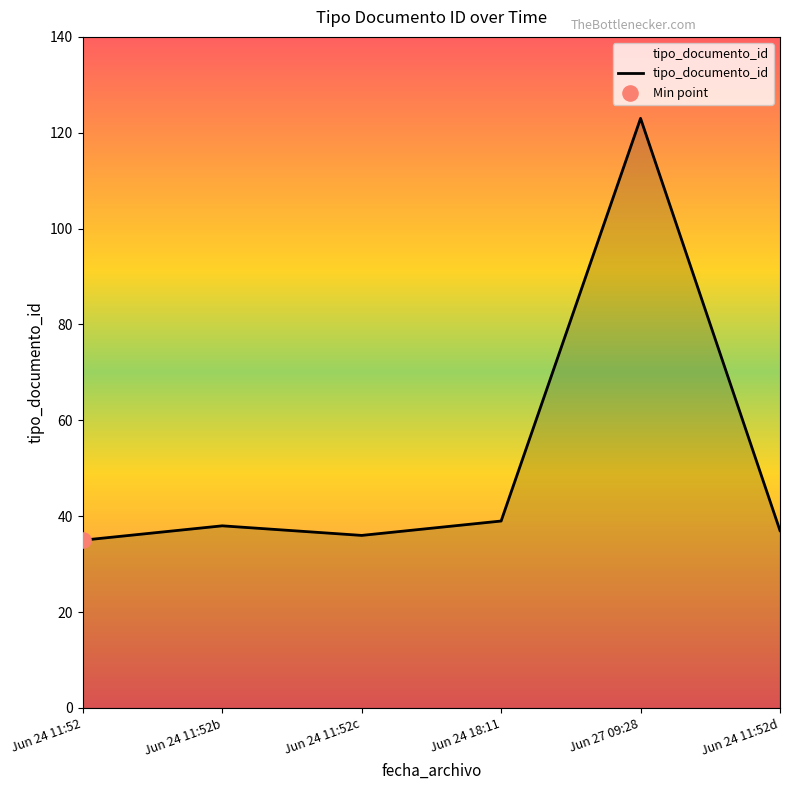

Between Jun 24 11:52b and Jun 27 09:28, which is larger?

Jun 27 09:28